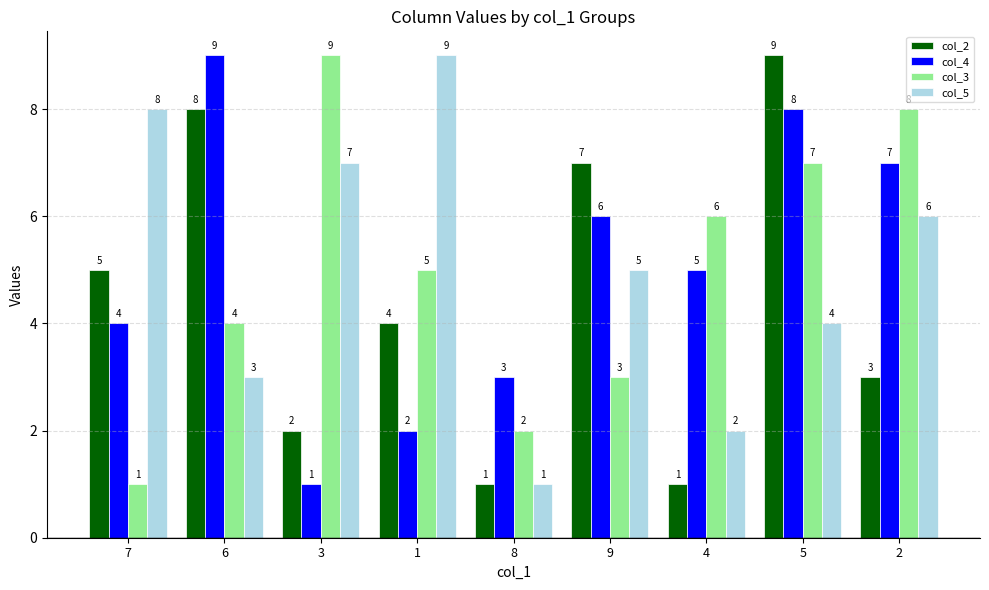

Where does the col_3 series first go above 5?

3